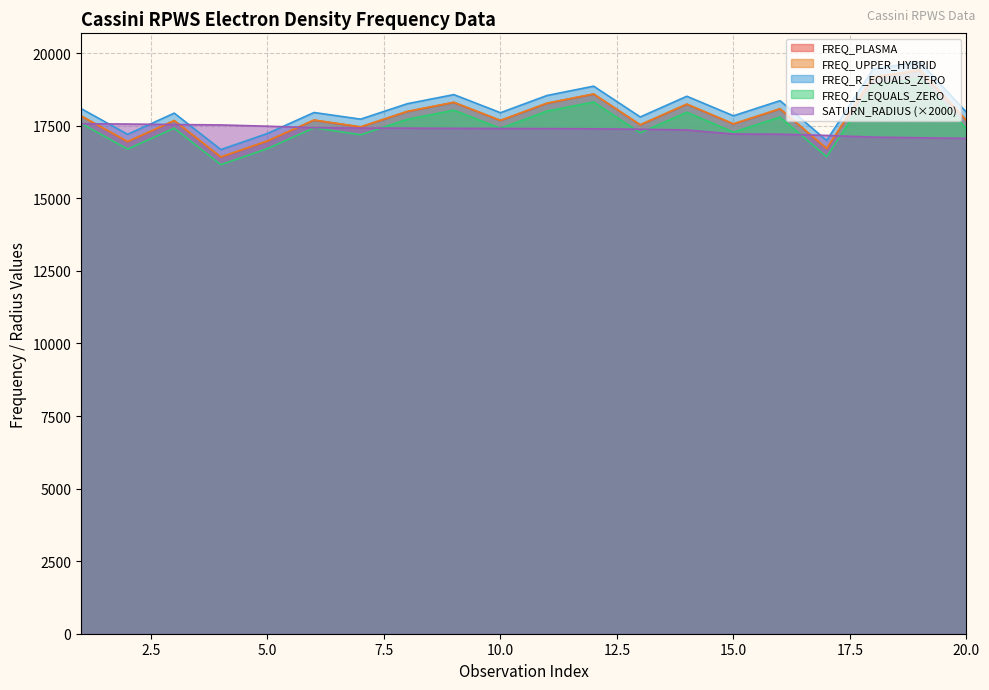

Count the number of data series in this chart.

5